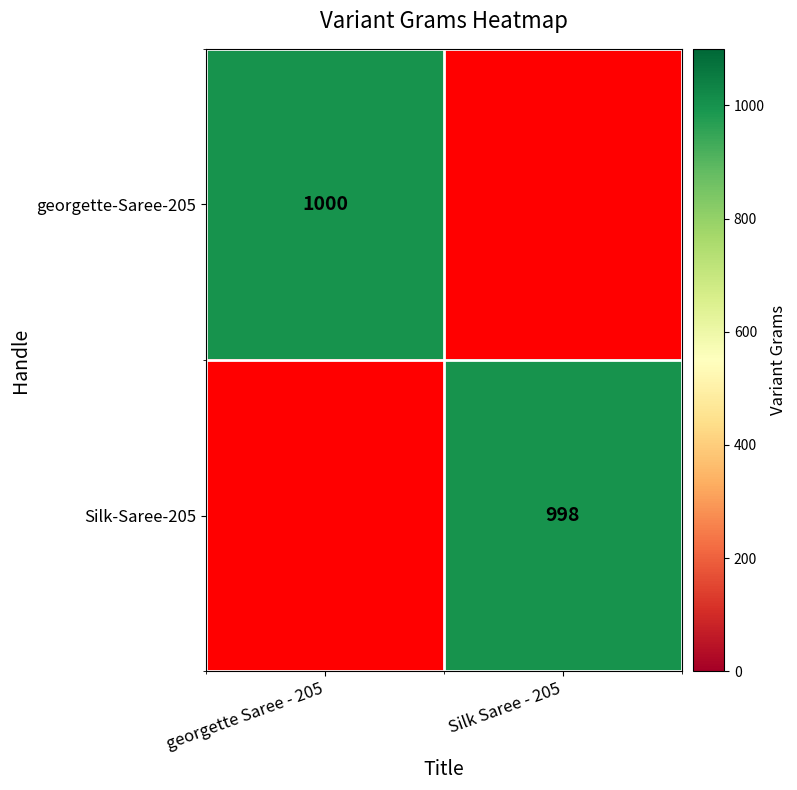

True or false: Silk-Saree-205 has a value of 466 at Silk Saree - 205.

False